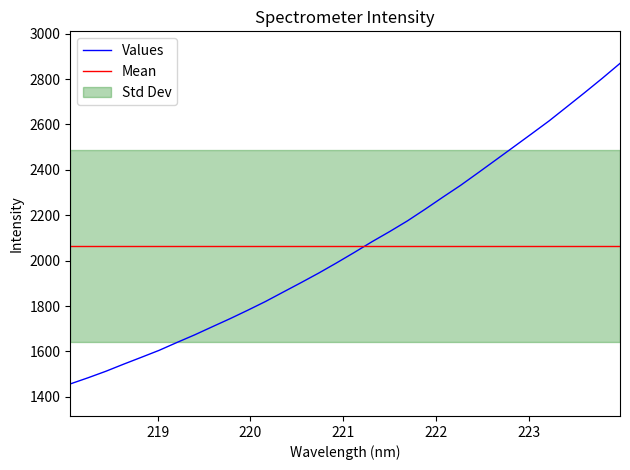

What is the difference between the maximum and second lowest values?

1384.8